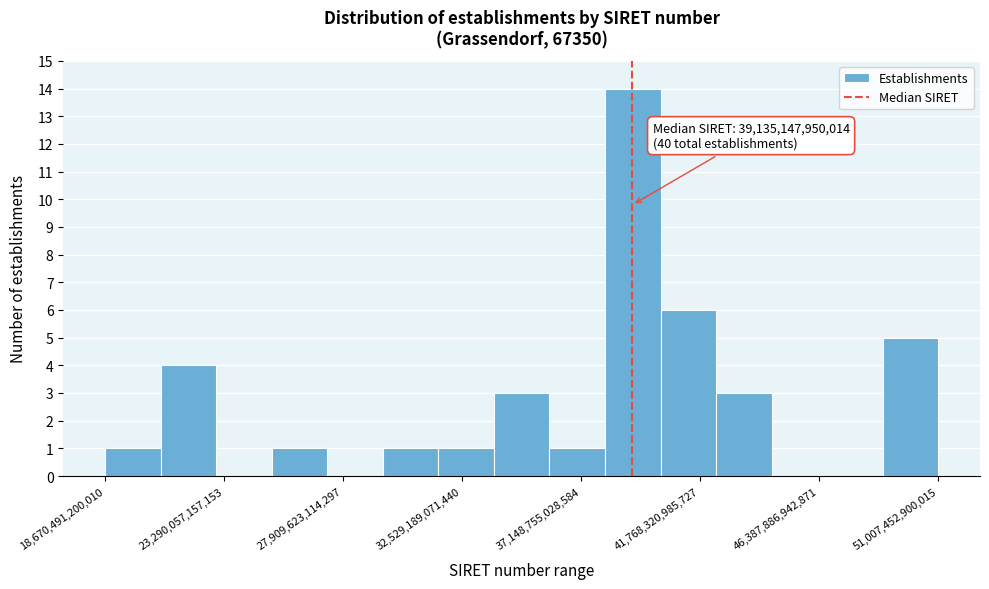

Over which range of the x-axis is the bar tallest?

38000000000000 to 40000000000000